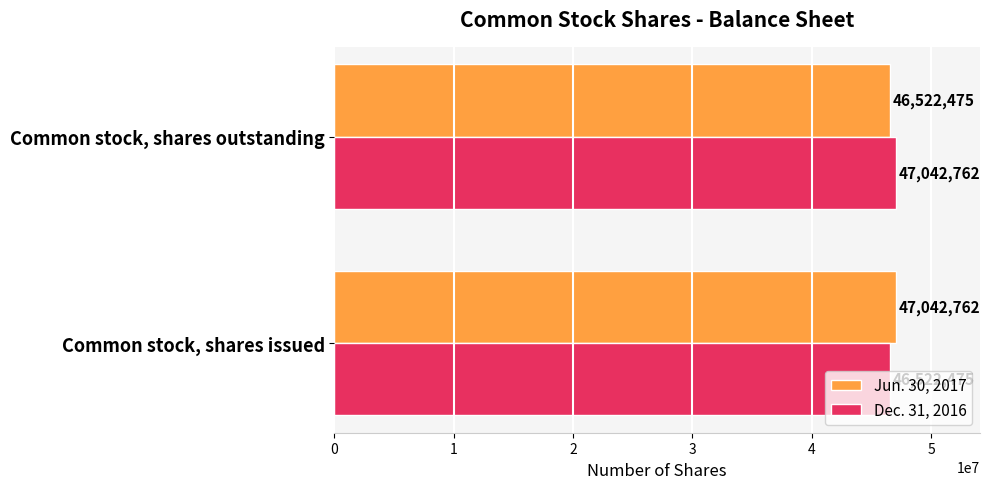

Count the number of data series in this chart.

2